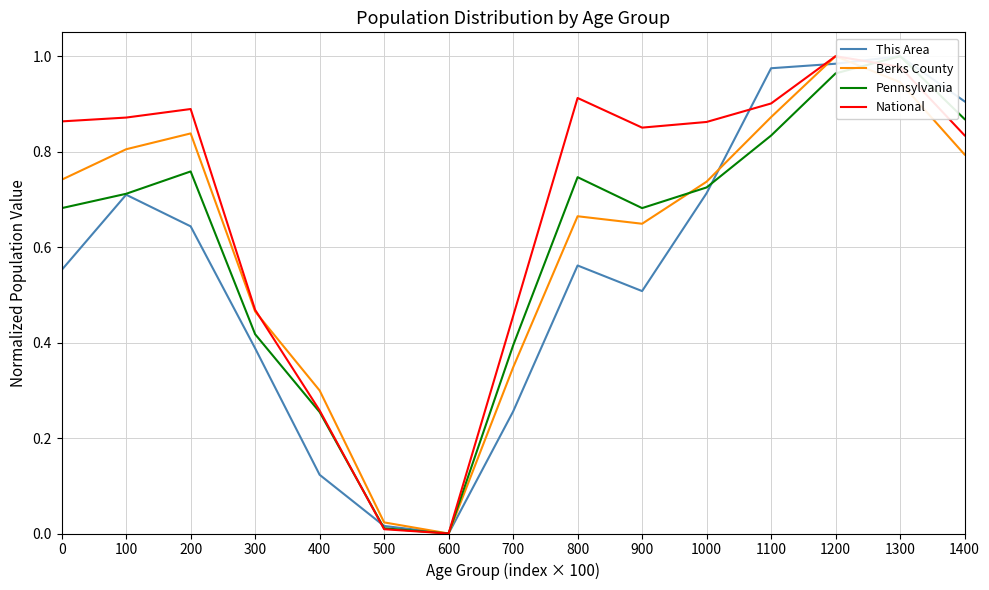

What is the sum of the National values at 300 and 1100?

1.4